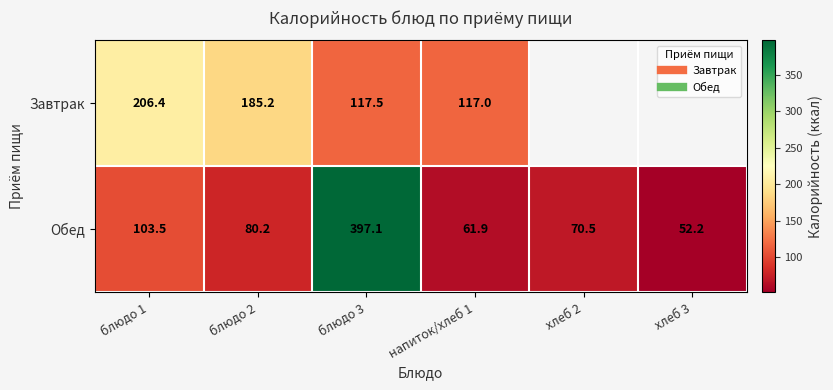

Which label corresponds to the smallest value in the chart?

хлеб 3